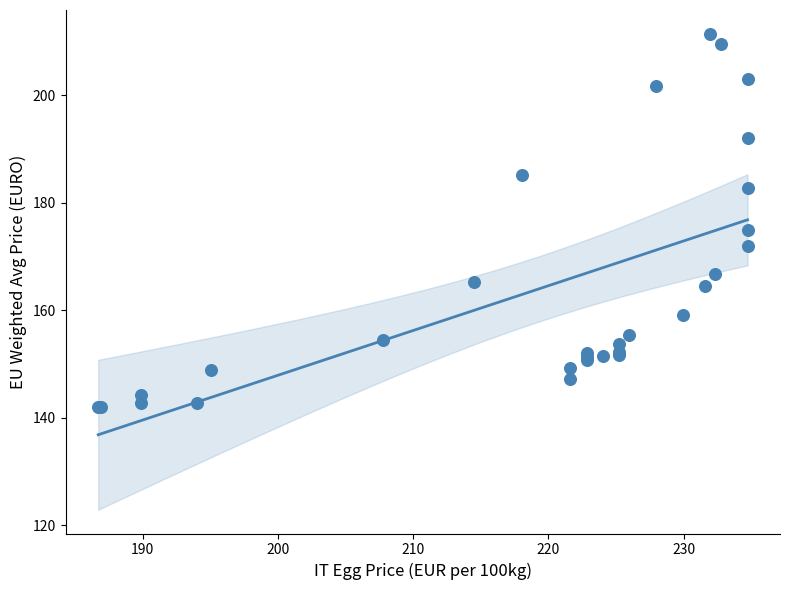

What Y value in the scatter plot is closest to 176?

174.9